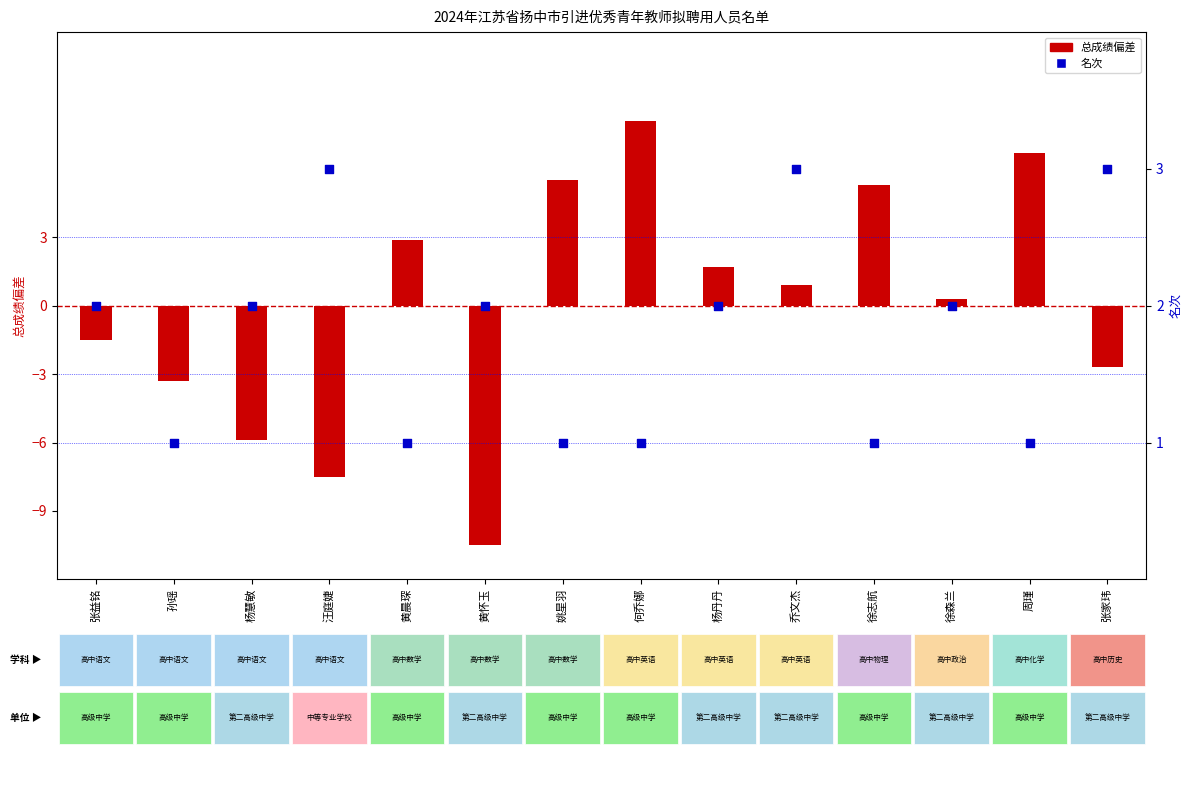

Which series contains the highest Y value?

总成绩偏差